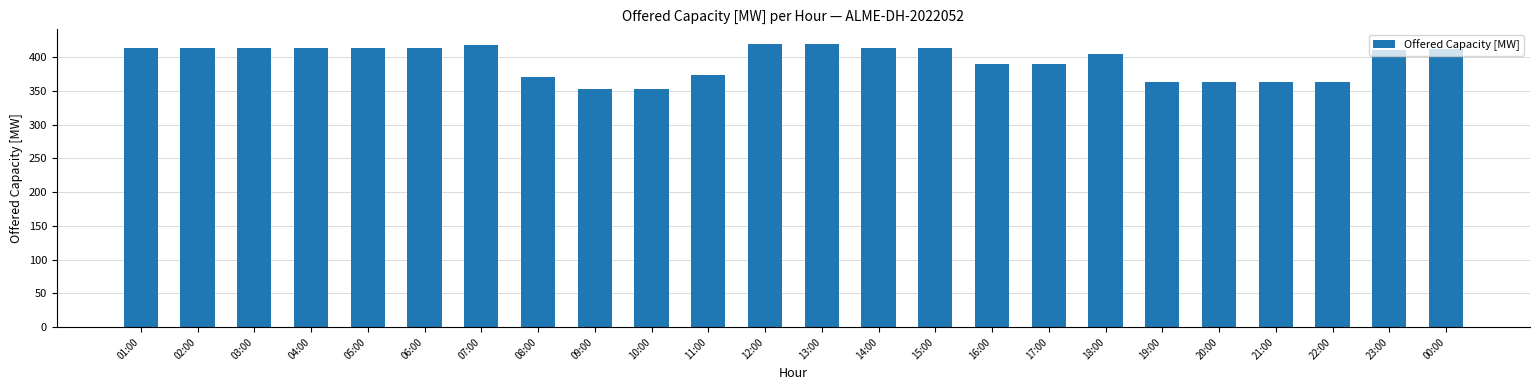

What is the greatest value displayed?

420